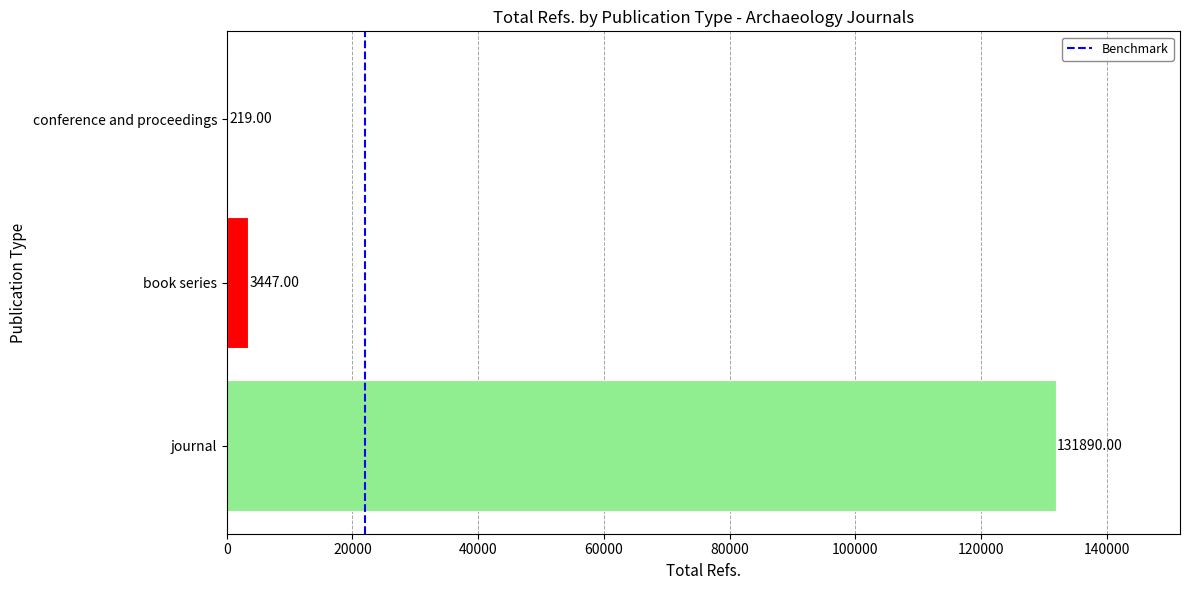

What is the ratio of the value at journal to the value at conference and proceedings?

602.2